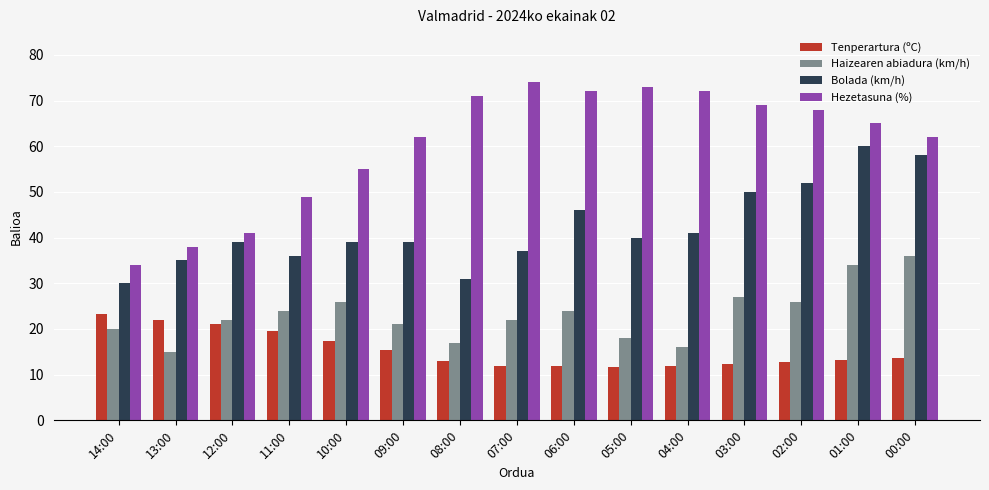

The Haizearen abiadura (km/h) series shows 4.0 at 08:00. True or false?

False